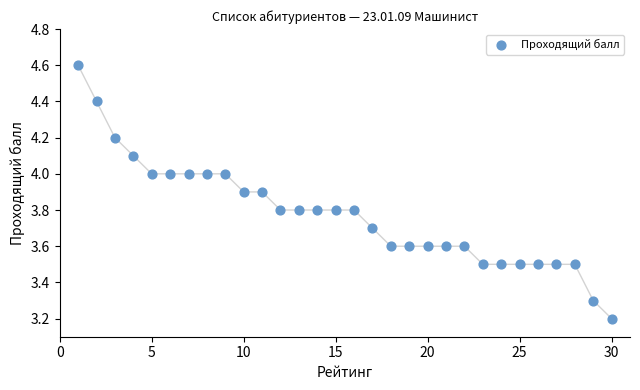

What Y value in the scatter plot is closest to 3?

3.2